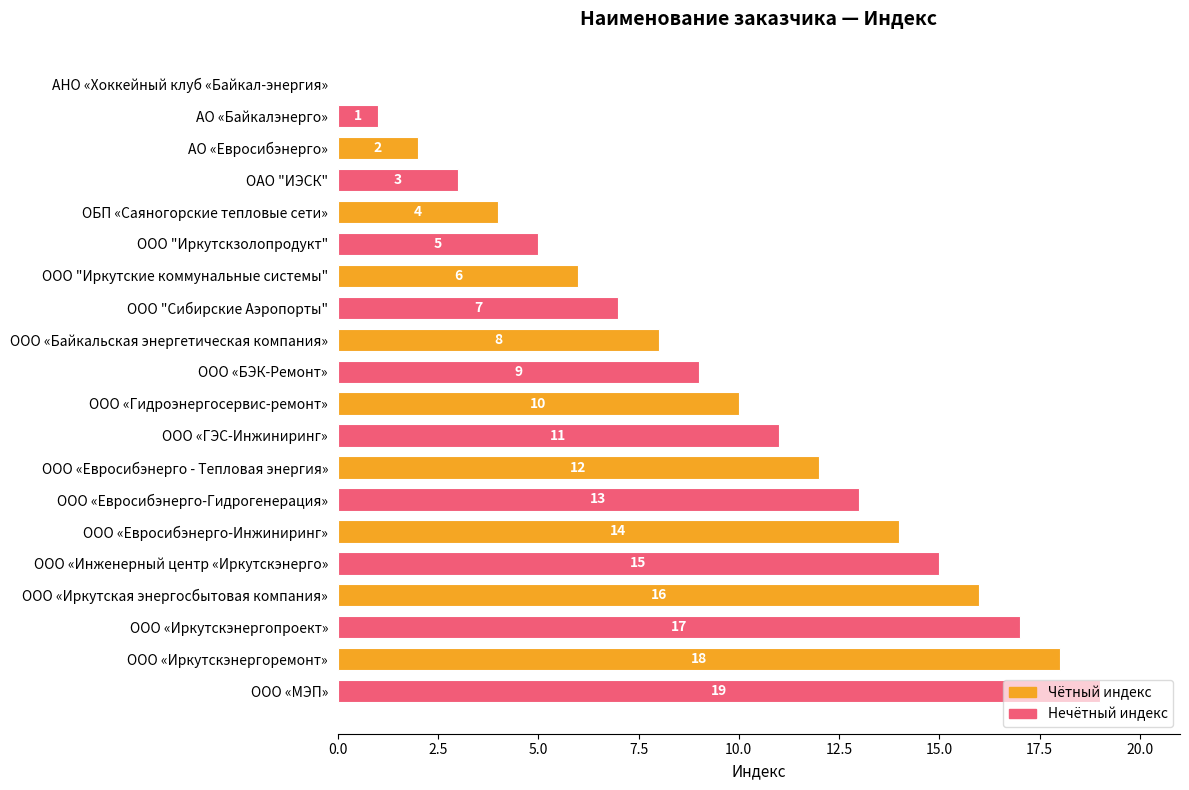

Read the value at ООО «Байкальская энергетическая компания», to the nearest 10.

10